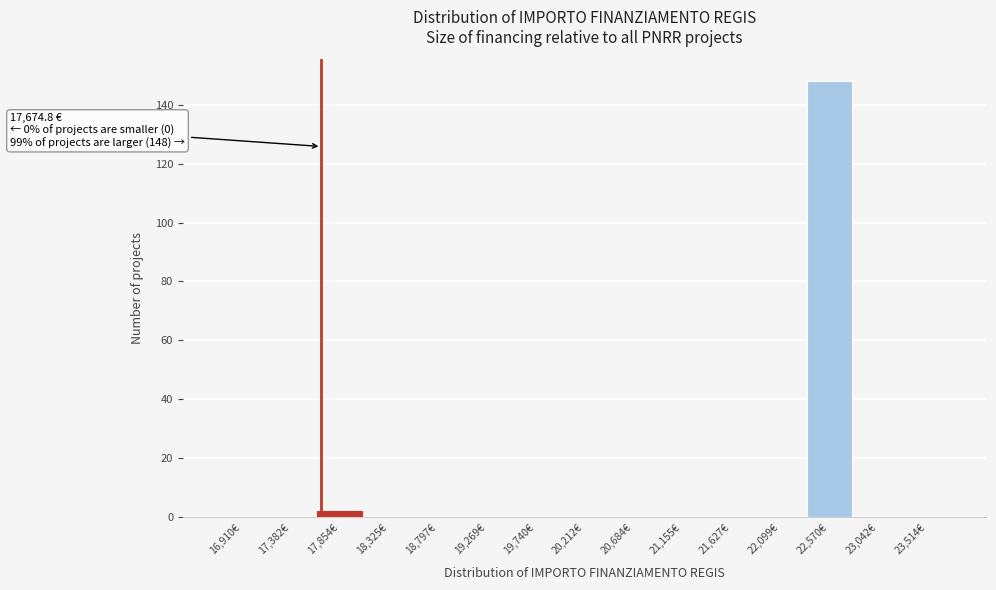

Which range on the x-axis has the tallest bar?

22350 to 22800